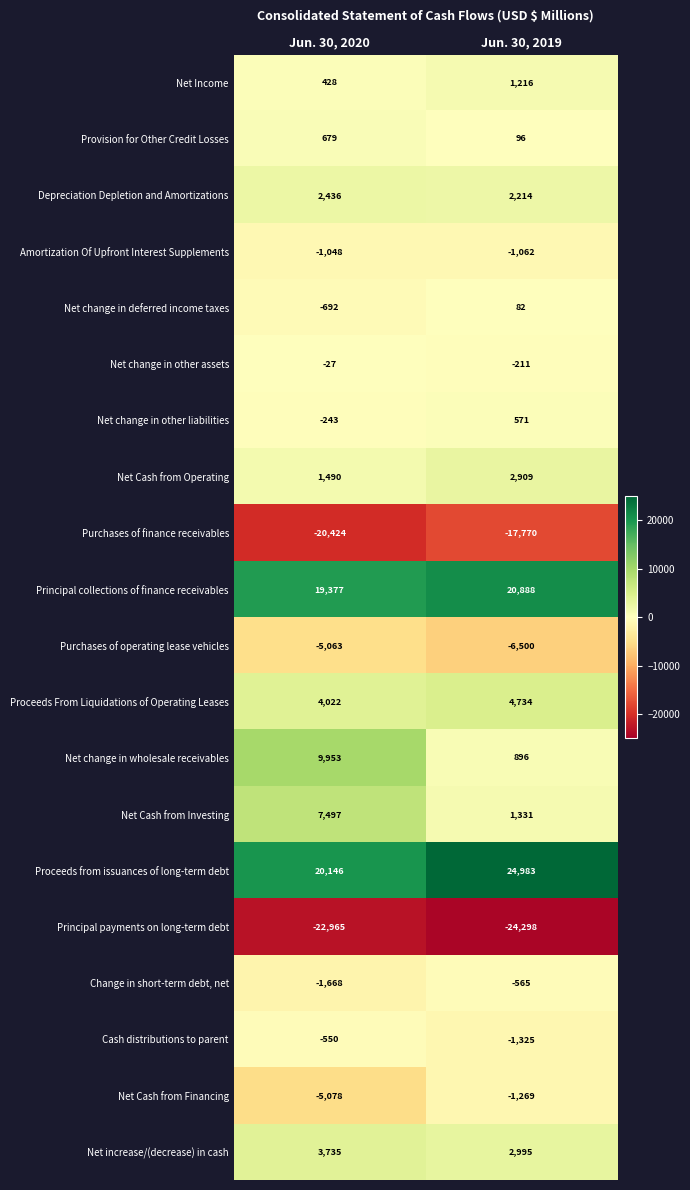

Which series has the widest spread of values?

Net change in wholesale receivables